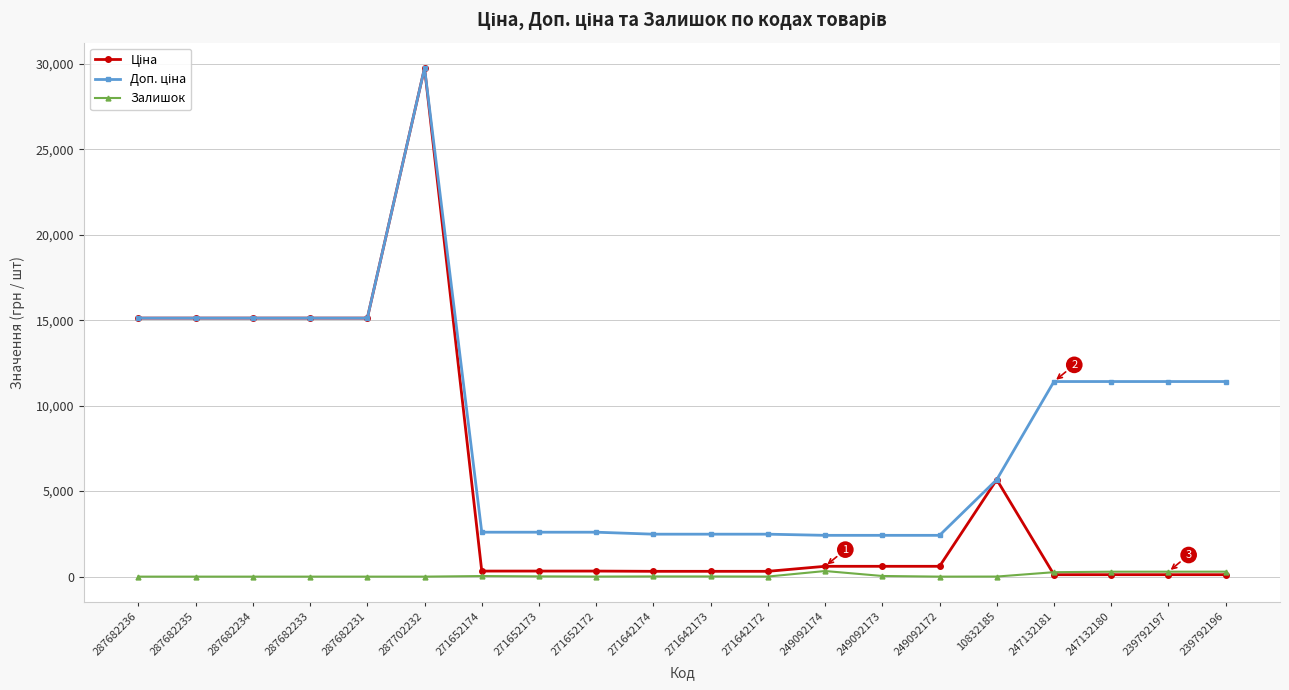

The Залишок series shows 34.0 at 271652174. True or false?

True